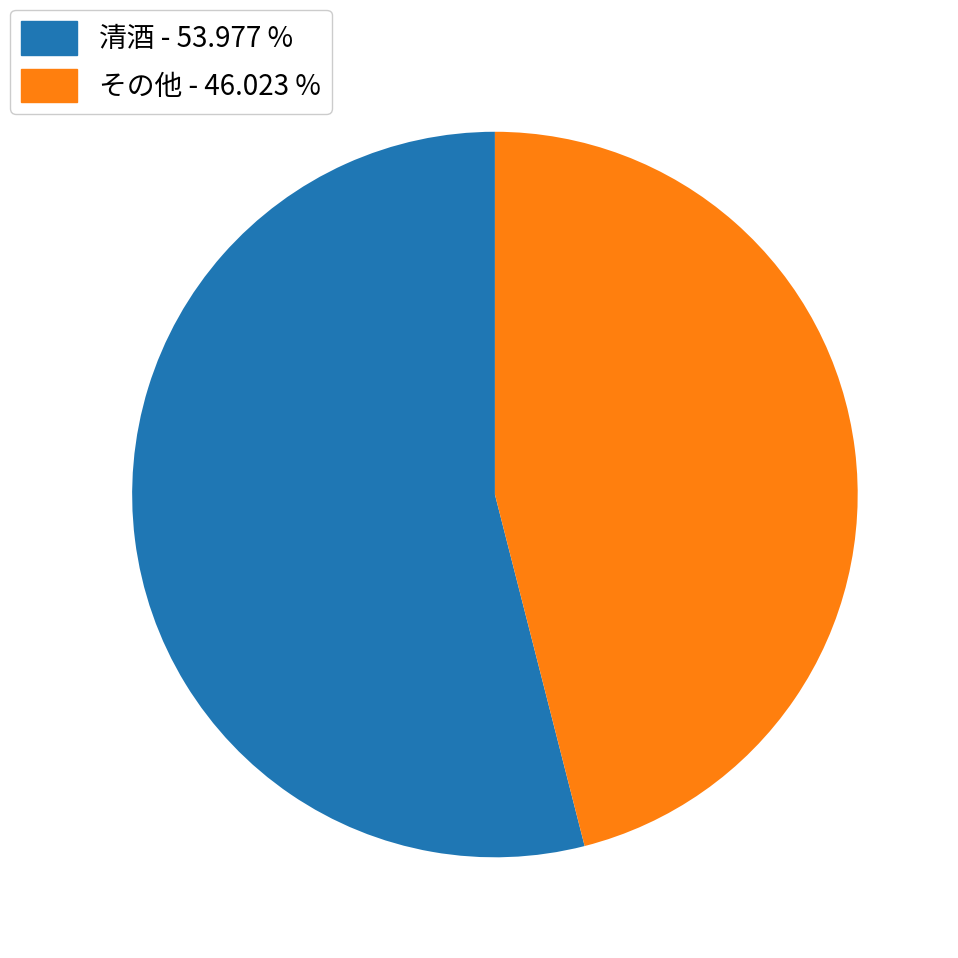

Is there a majority slice in this chart?

Yes